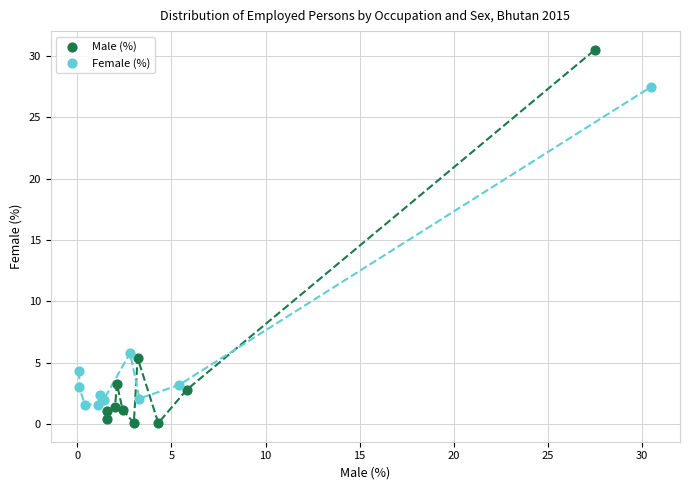

Which series contains the highest Y value?

Male (%)